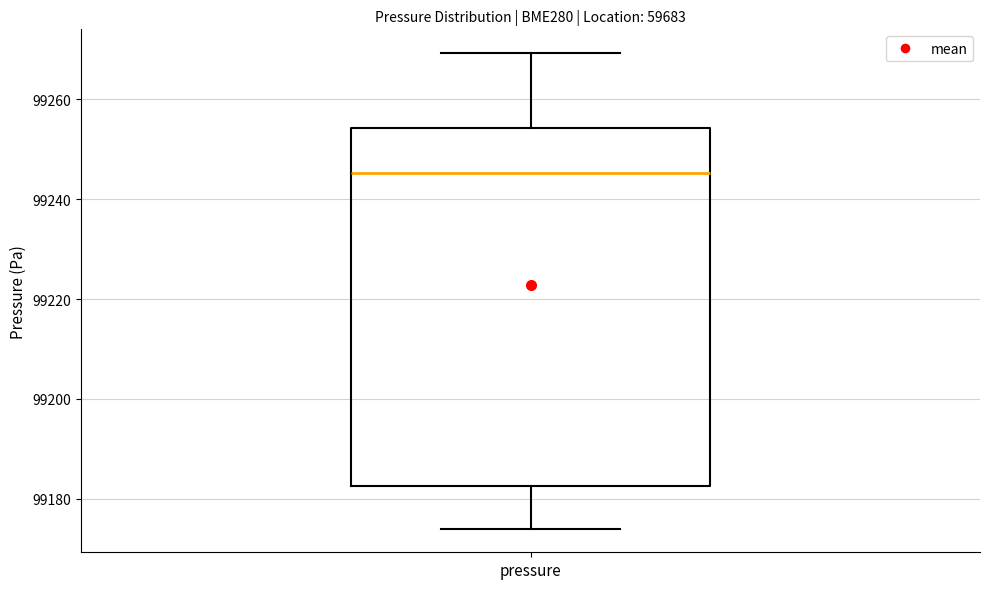

Read this box plot against the y-axis: the position of the median line, the range covered by the box, and the ends of both whiskers. The values are not printed on the chart, so give them approximately, as read against the axis.

median 99246, box 99182 to 99254, whiskers 99174 to 99270